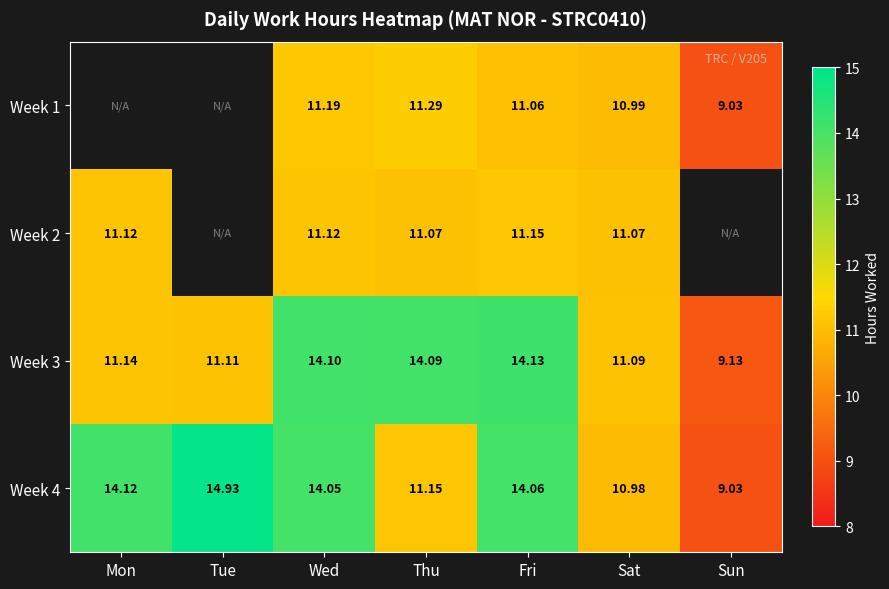

At which label is Week 4 closest to 11?

Sat